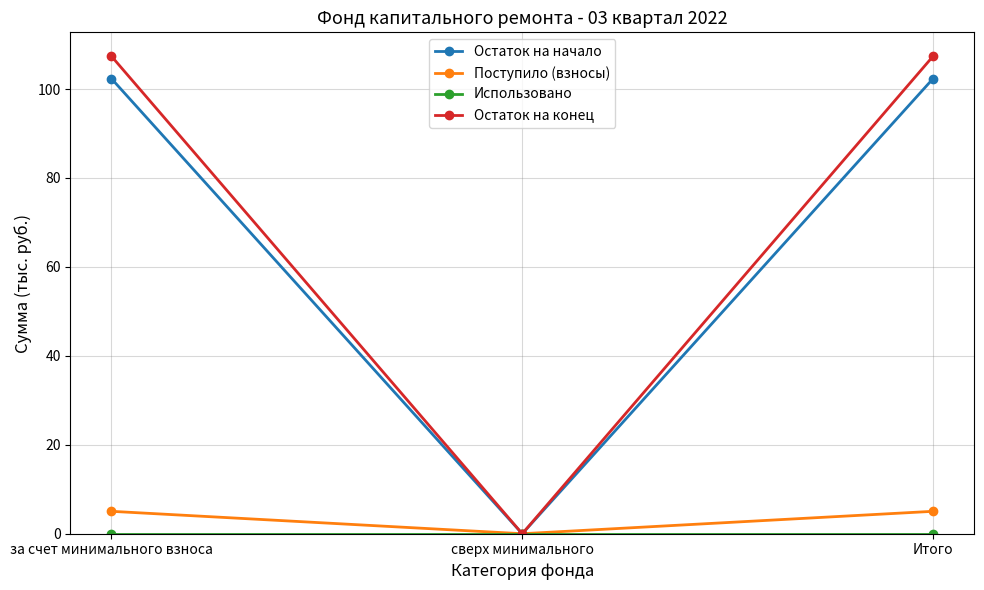

Between за счет минимального взноса and сверх минимального, which series saw the biggest shift?

Остаток на конец